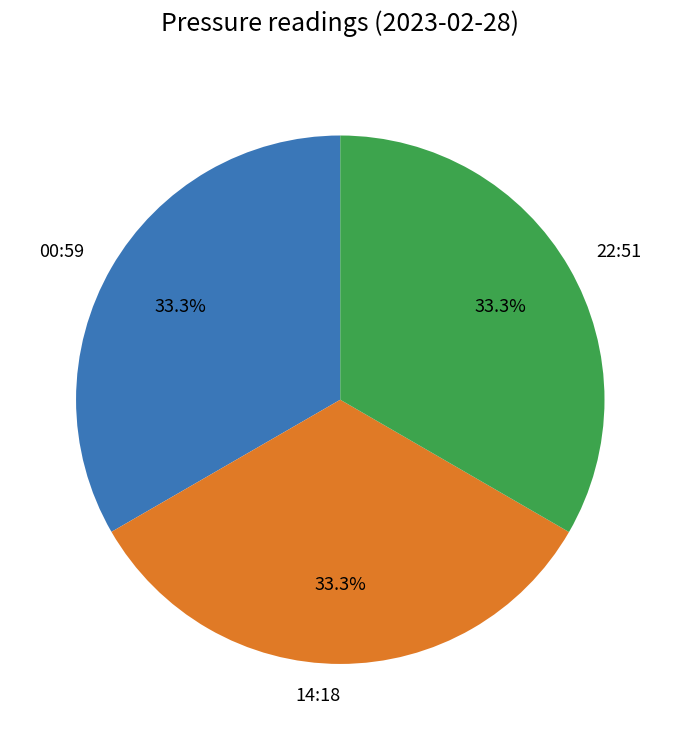

Count the number of slices in the pie.

3